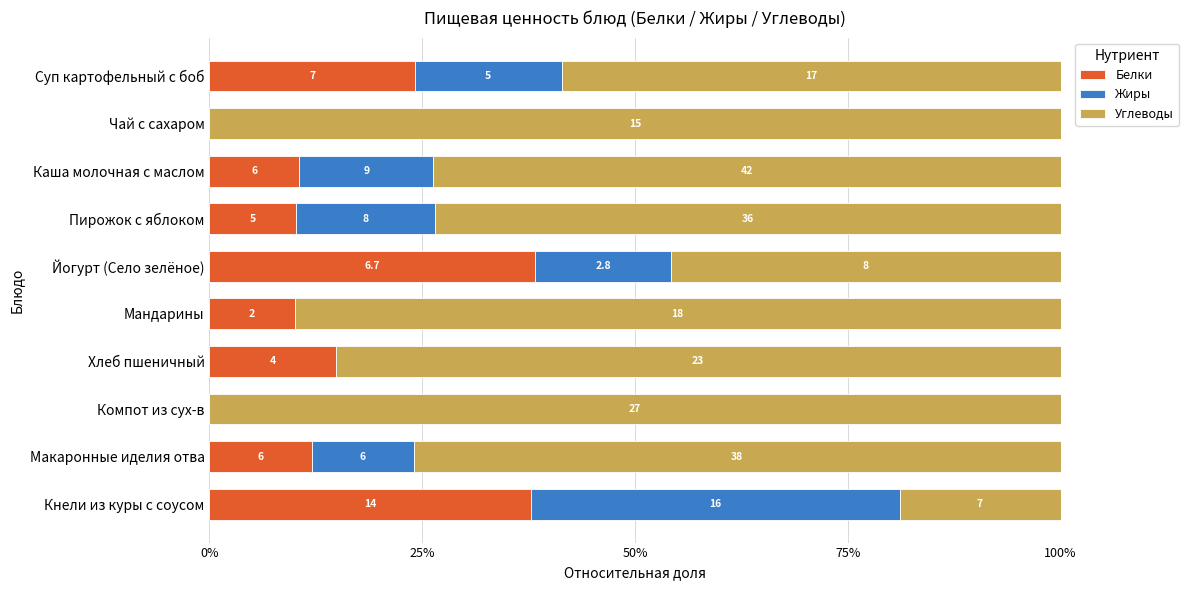

How many data points does each series have?

10